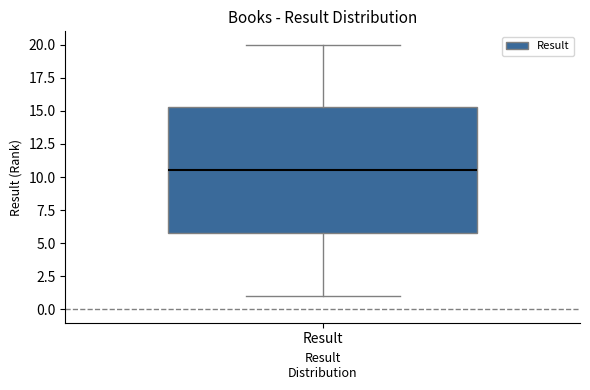

Read this box plot against the y-axis: the position of the median line, the range covered by the box, and the ends of both whiskers. The values are not printed on the chart, so give them approximately, as read against the axis.

median 10.5, box 6.0 to 15.5, whiskers 1.0 to 20.0